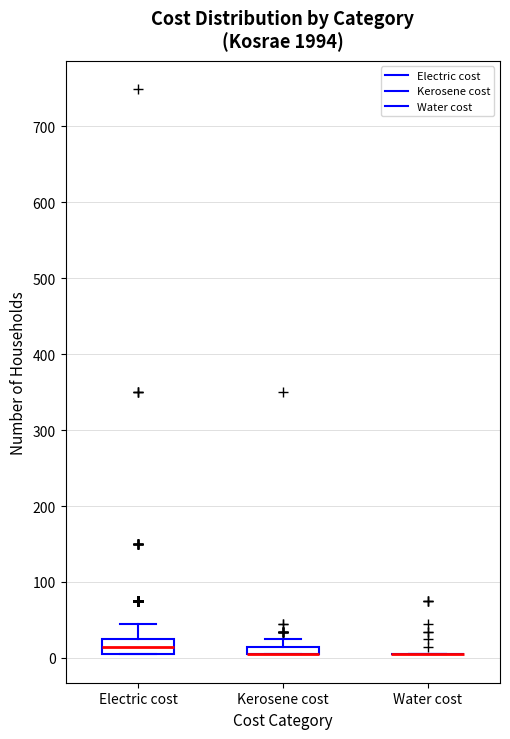

Which box is the tallest, from its lower edge to its upper edge?

Electric cost